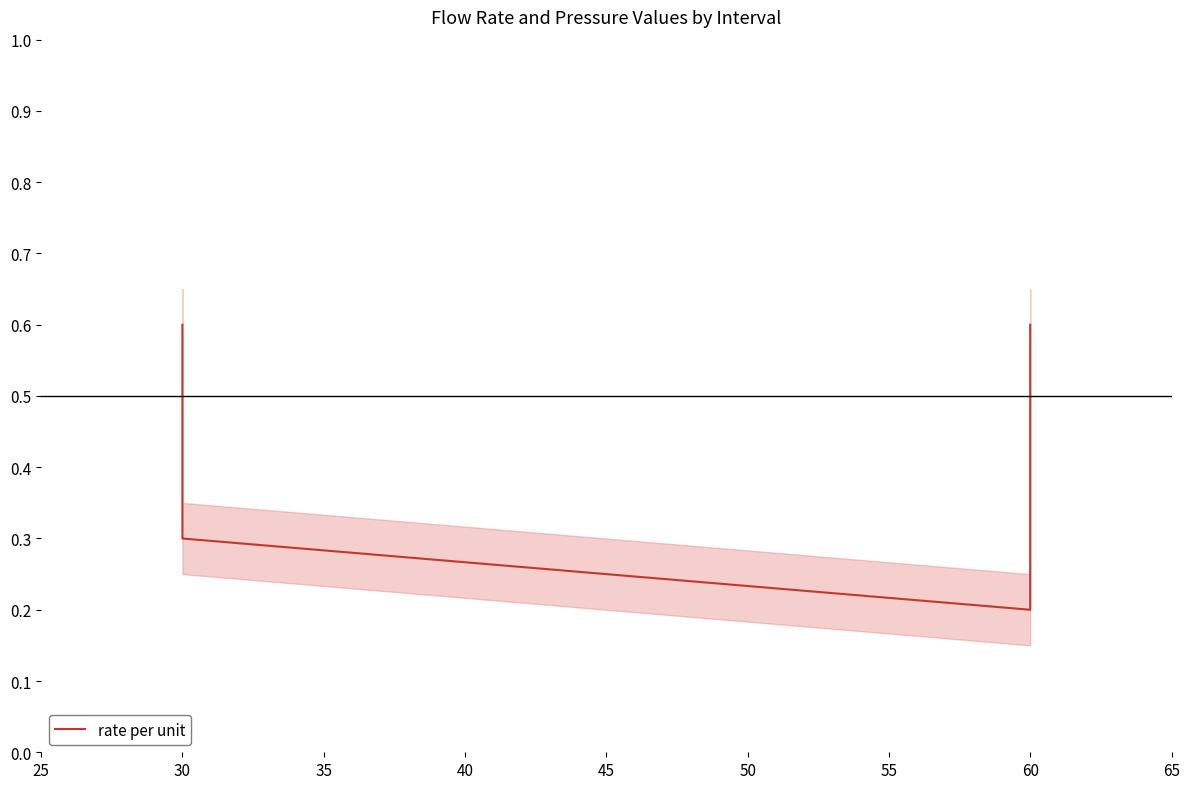

What is the greatest value displayed?

0.6